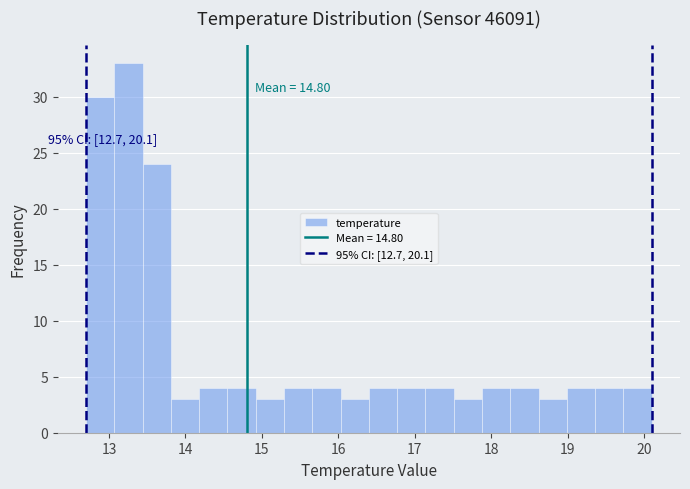

Around what value on the x-axis is the tallest bar? Give the approximate position of its centre, as read against the axis.

13.3